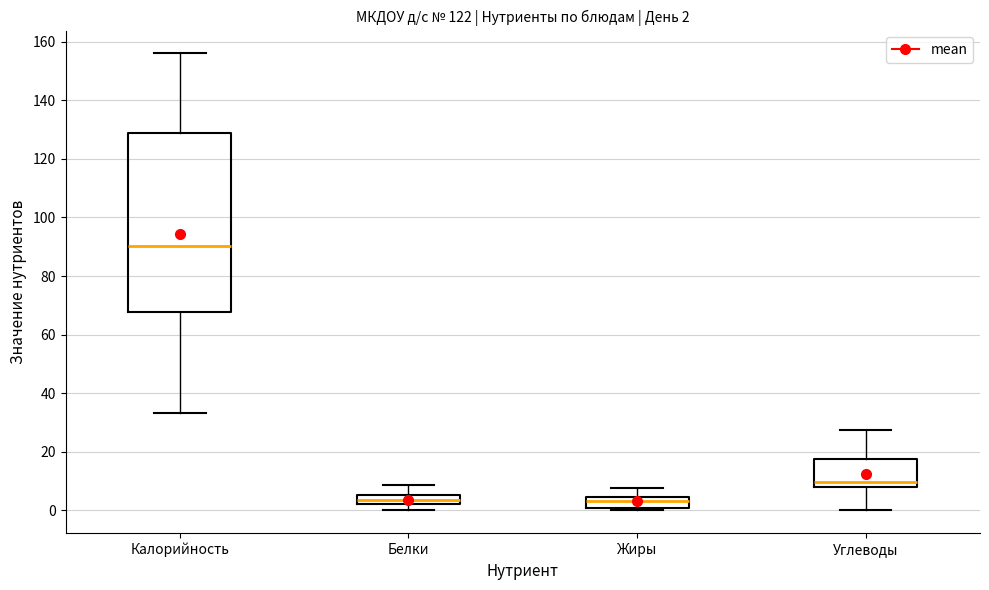

Which box is the tallest, from its lower edge to its upper edge?

Калорийность